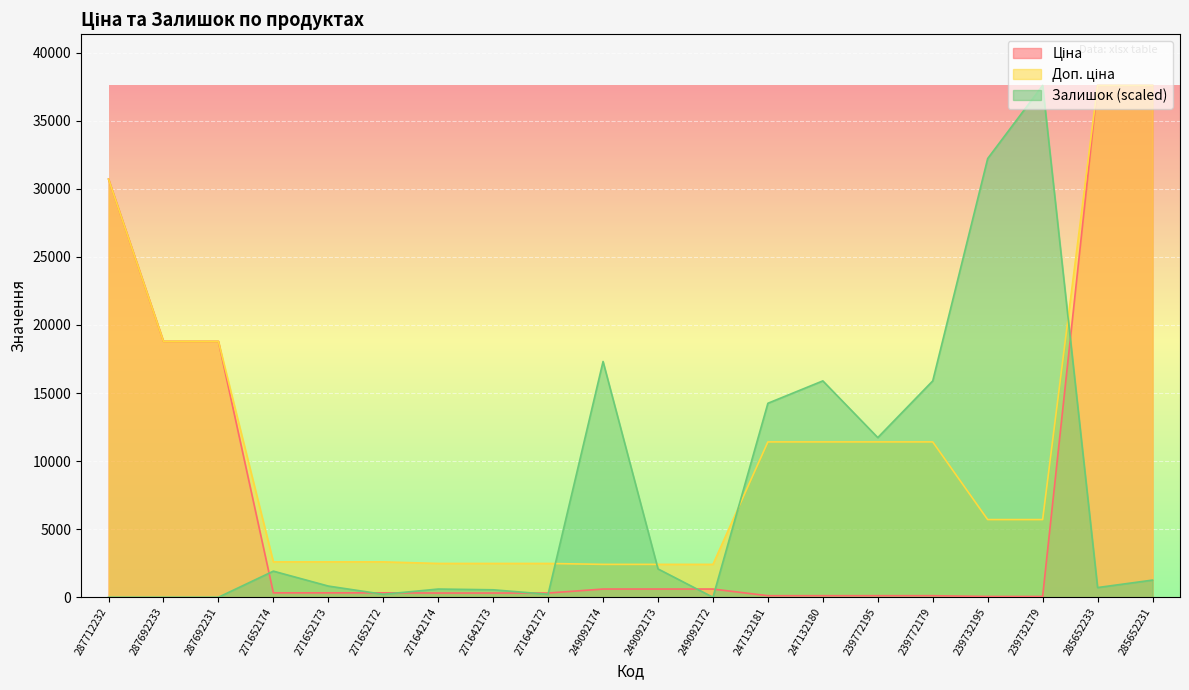

How many intersections are there between Залишок and Доп. ціна?

4